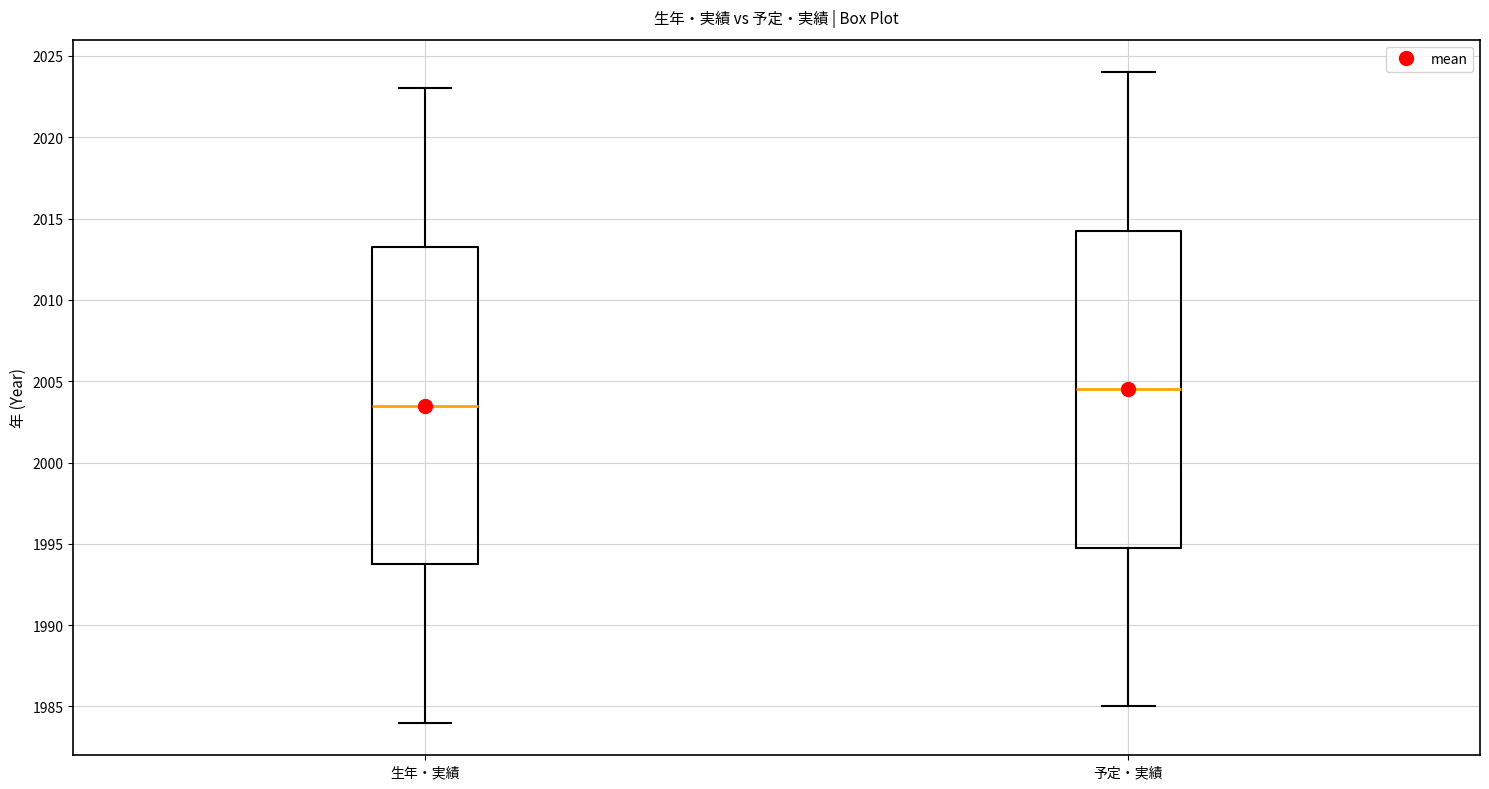

Reading left to right, transcribe this box plot: for each box, give where its median line is, the range the box spans, and where its two whiskers end, as read against the y-axis. The values are not printed on the chart, so give them approximately, as read against the axis.

生年・実績: median 2003.5, box 1994.0 to 2013.5, whiskers 1984.0 to 2023.0
予定・実績: median 2004.5, box 1995.0 to 2014.5, whiskers 1985.0 to 2024.0